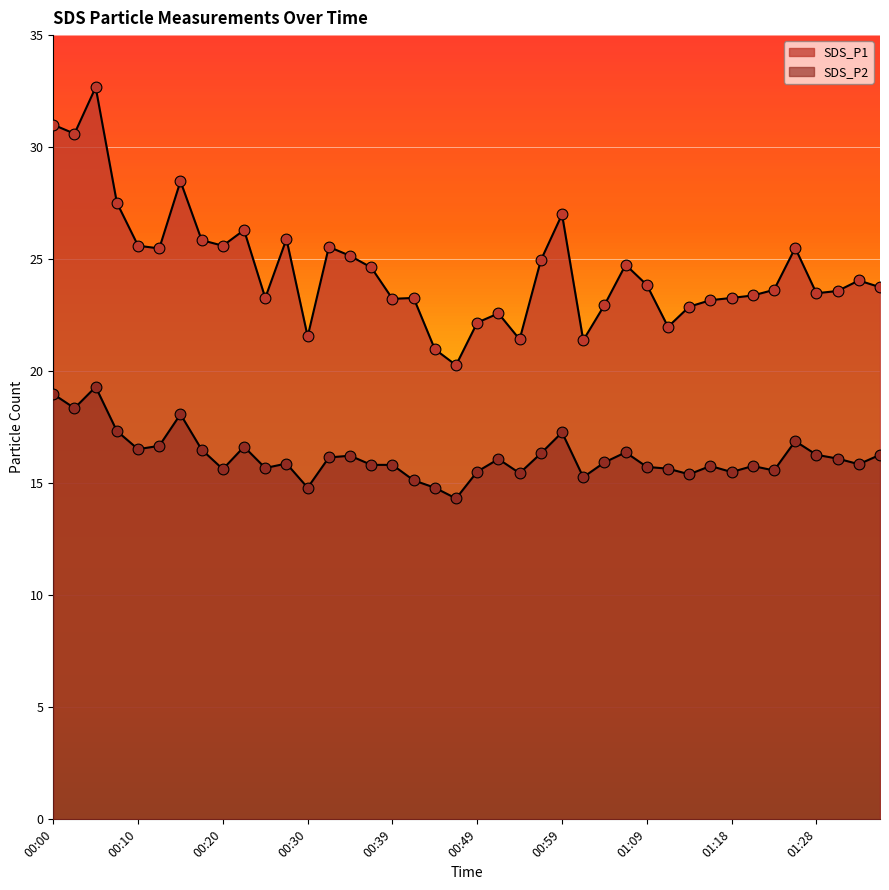

Which series has the largest Y range (max minus min)?

SDS_P1